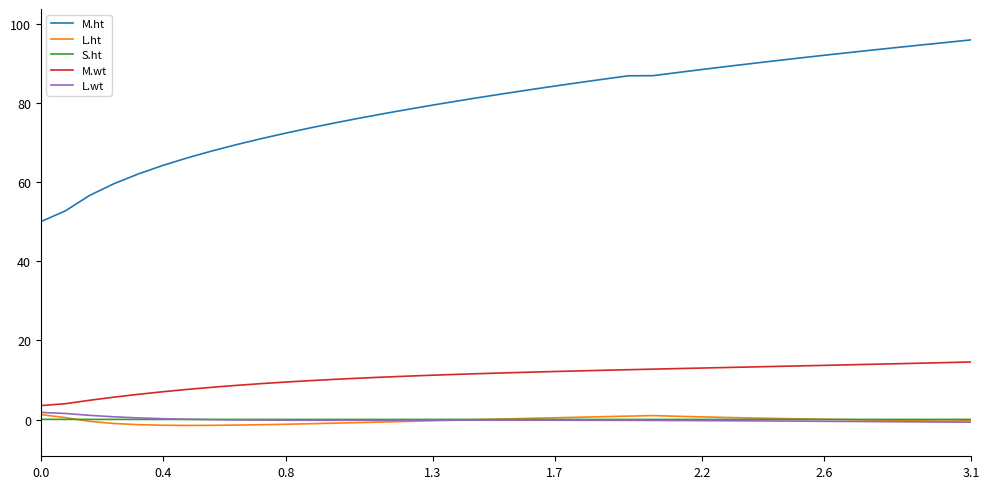

How many lines are shown in the chart?

5